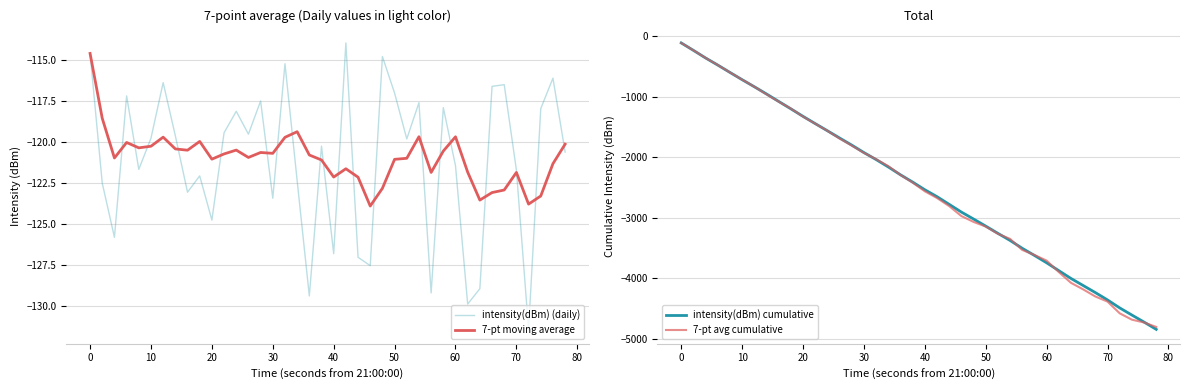

What are all the series names shown in the legend?

intensity(dBm) (daily), 7-pt moving average, intensity(dBm) cumulative, 7-pt avg cumulative